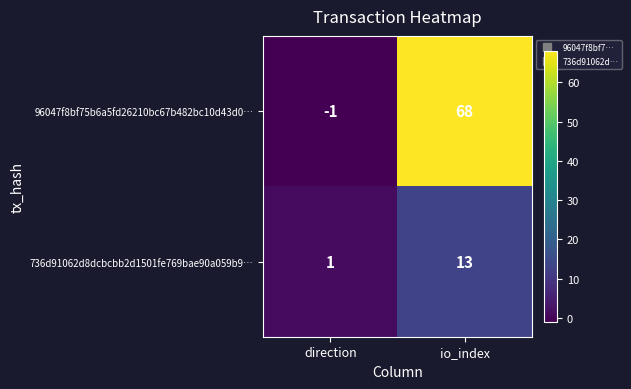

Reading right to left, transcribe all the data shown in this chart.

96047f8bf75b6a5fd26210bc67b482bc10d43d0…: 68	-1
736d91062d8dcbcbb2d1501fe769bae90a059b9…: 13	1